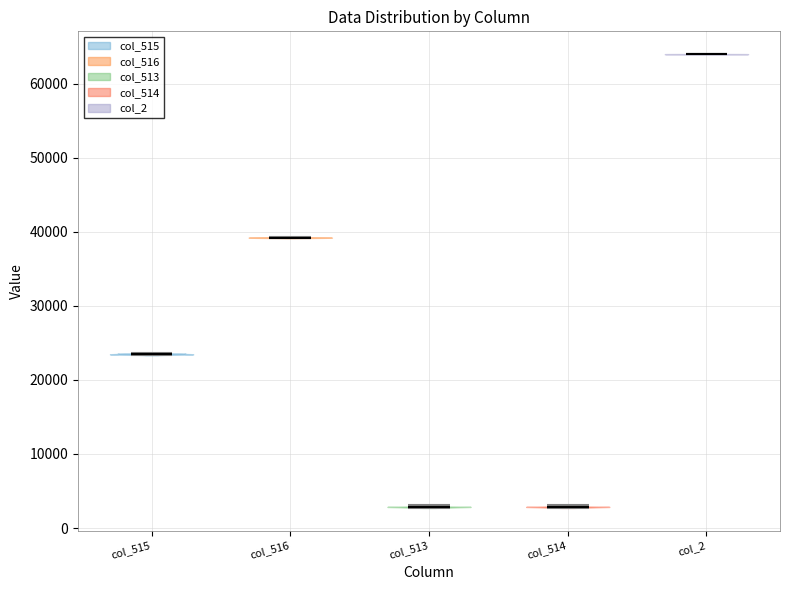

What is the lowest point the violin for col_515 reaches on the y-axis? The values are not printed on the chart, so give them approximately, as read against the axis.

23000